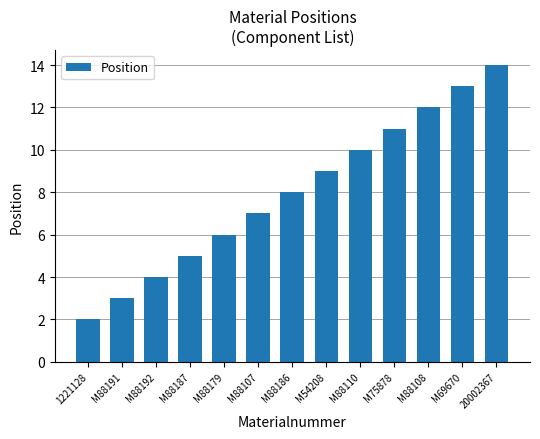

True or false: the data shows 4 at M88192.

True